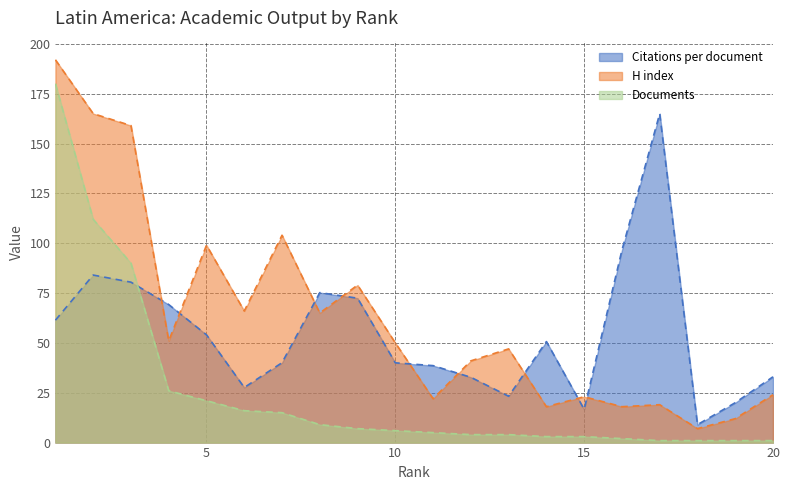

Which has a higher value, 15 or 9?

9